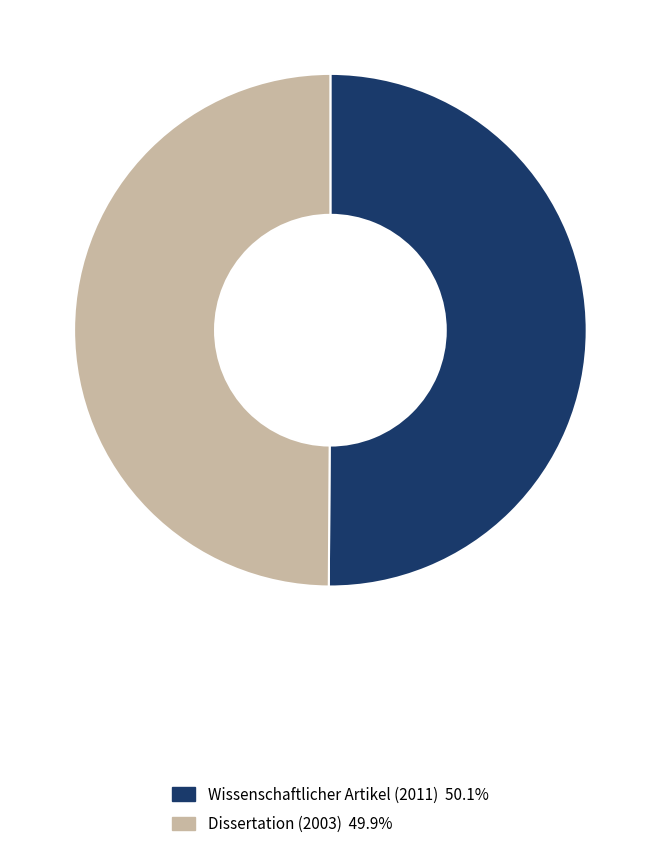

Is it true that Wissenschaftlicher Artikel (2011) is 55% of the pie?

False